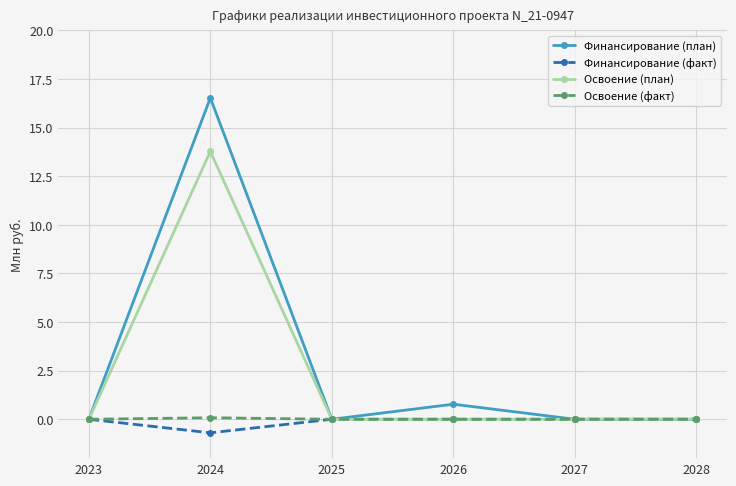

At which label does Финансирование (факт) reach its minimum?

2024